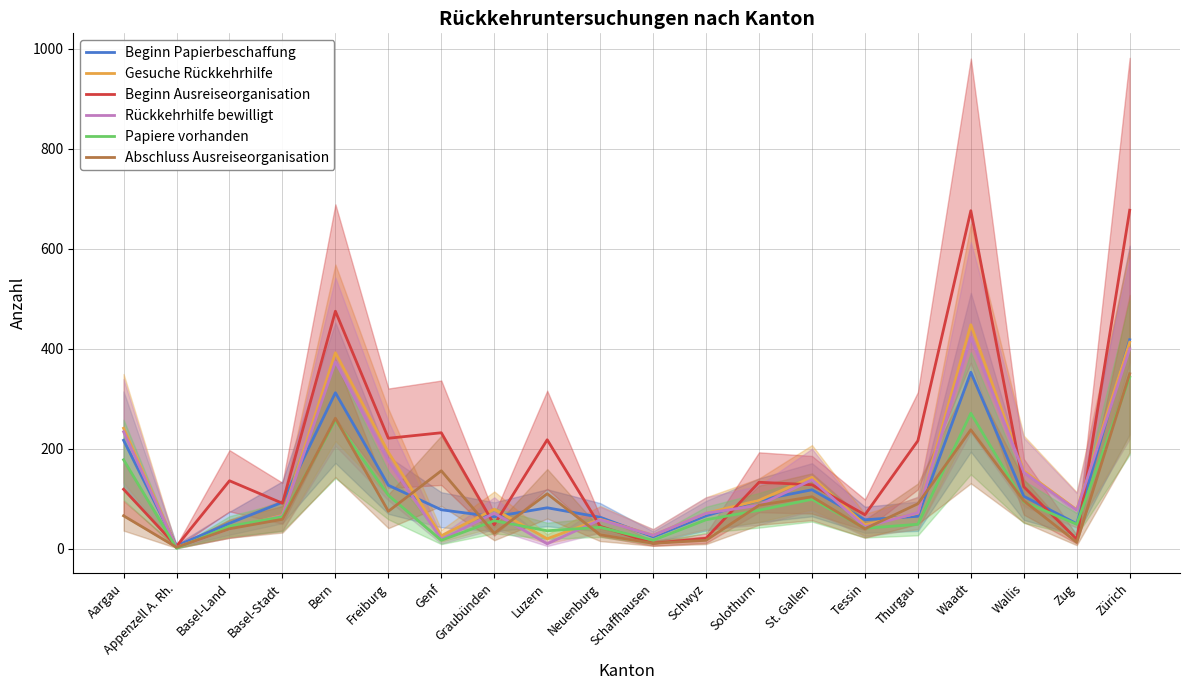

Reading left to right, what are all the values shown in this chart?

Beginn Papierbeschaffung: Aargau=217	Appenzell A. Rh.=6	Basel-Land=51	Basel-Stadt=93	Bern=312	Freiburg=127	Genf=78	Graubünden=64	Luzern=82	Neuenburg=63	Schaffhausen=24	Schwyz=66	Solothurn=97	St. Gallen=118	Tessin=58	Thurgau=65	Waadt=353	Wallis=105	Zug=50	Zürich=418
Gesuche Rückkehrhilfe: Aargau=241	Appenzell A. Rh.=3	Basel-Land=40	Basel-Stadt=67	Bern=392	Freiburg=193	Genf=26	Graubünden=79	Luzern=20	Neuenburg=59	Schaffhausen=27	Schwyz=71	Solothurn=97	St. Gallen=143	Tessin=48	Thurgau=71	Waadt=448	Wallis=156	Zug=78	Zürich=413
Beginn Ausreiseorganisation: Aargau=119	Appenzell A. Rh.=5	Basel-Land=136	Basel-Stadt=91	Bern=475	Freiburg=221	Genf=232	Graubünden=48	Luzern=218	Neuenburg=45	Schaffhausen=11	Schwyz=21	Solothurn=133	St. Gallen=128	Tessin=68	Thurgau=216	Waadt=676	Wallis=124	Zug=19	Zürich=677
Rückkehrhilfe bewilligt: Aargau=234	Appenzell A. Rh.=2	Basel-Land=40	Basel-Stadt=66	Bern=374	Freiburg=176	Genf=19	Graubünden=71	Luzern=10	Neuenburg=58	Schaffhausen=27	Schwyz=71	Solothurn=87	St. Gallen=138	Tessin=44	Thurgau=72	Waadt=423	Wallis=153	Zug=77	Zürich=400
Papiere vorhanden: Aargau=178	Appenzell A. Rh.=1	Basel-Land=45	Basel-Stadt=64	Bern=257	Freiburg=107	Genf=17	Graubünden=56	Luzern=36	Neuenburg=43	Schaffhausen=17	Schwyz=58	Solothurn=77	St. Gallen=99	Tessin=41	Thurgau=49	Waadt=271	Wallis=94	Zug=49	Zürich=343
Abschluss Ausreiseorganisation: Aargau=66	Appenzell A. Rh.=3	Basel-Land=40	Basel-Stadt=59	Bern=261	Freiburg=75	Genf=156	Graubünden=31	Luzern=110	Neuenburg=28	Schaffhausen=11	Schwyz=17	Solothurn=87	St. Gallen=104	Tessin=40	Thurgau=90	Waadt=238	Wallis=96	Zug=13	Zürich=350